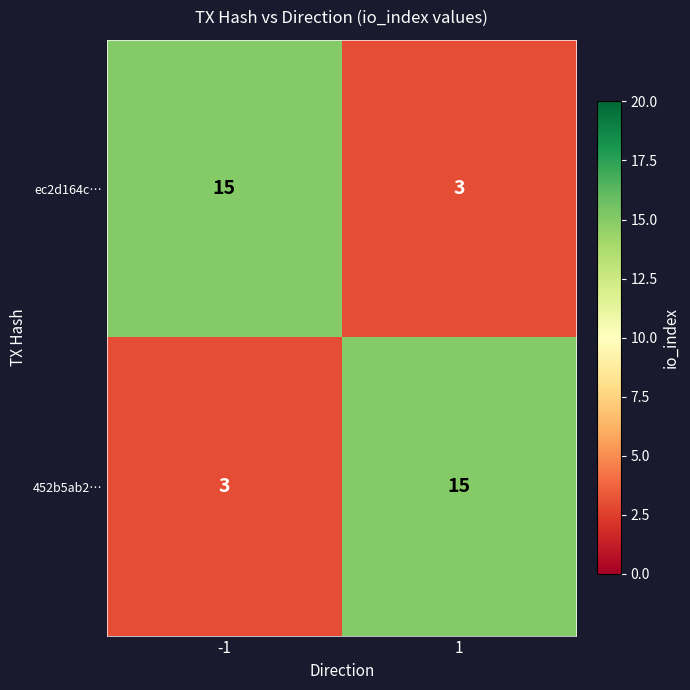

What is the maximum value for 452b5ab2…?

15